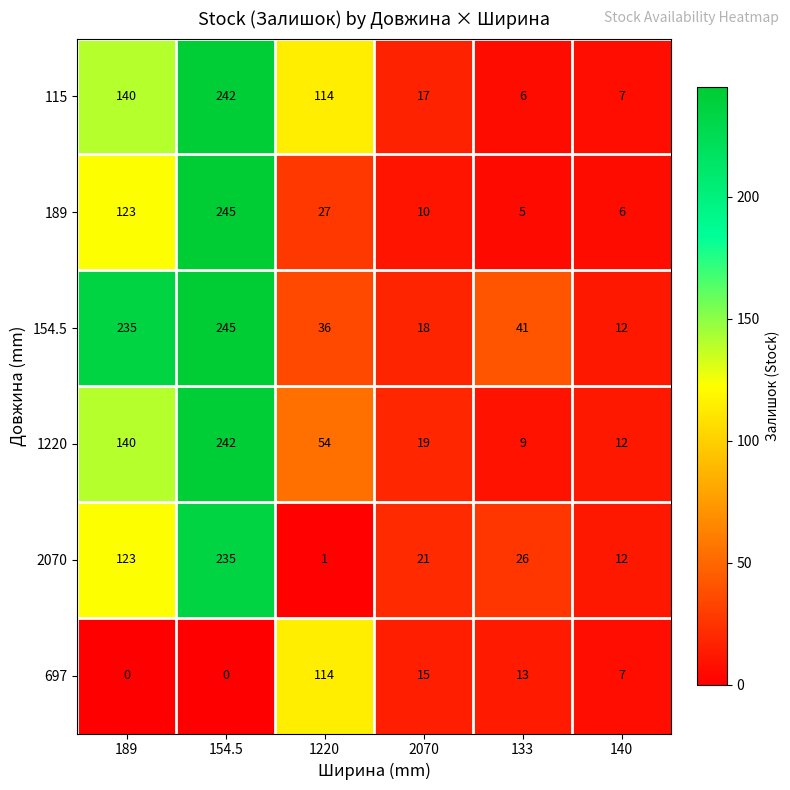

How many series are shown in this chart?

6